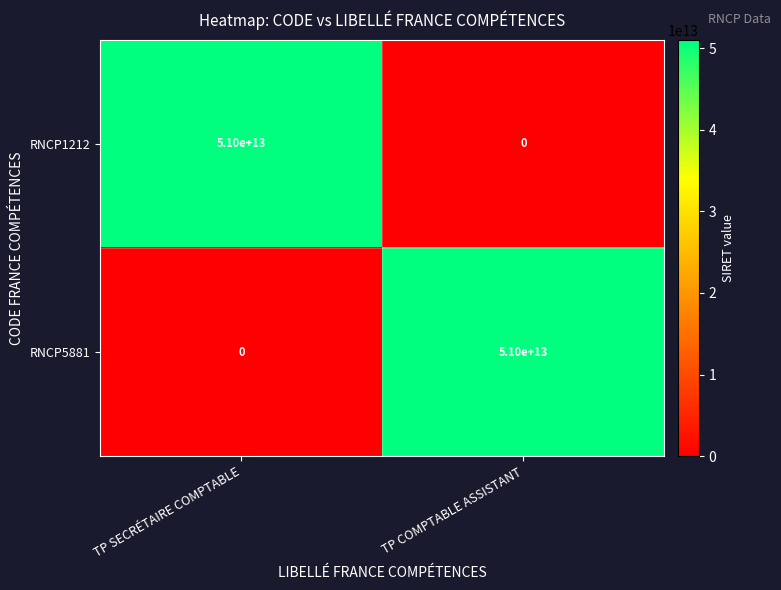

What is the difference between the maximum and minimum values in the RNCP5881 series?

51000000000000